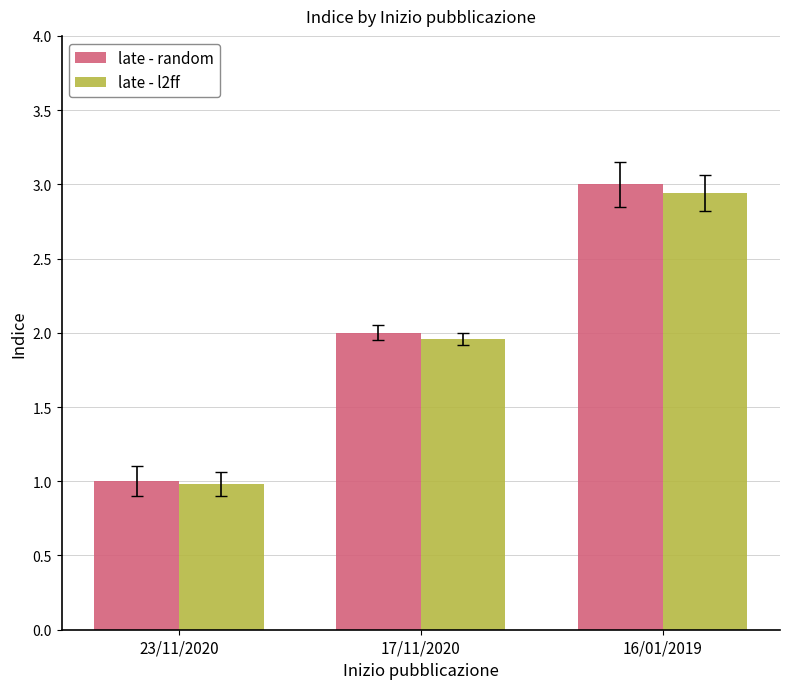

At which category is the sum across all series the highest?

16/01/2019